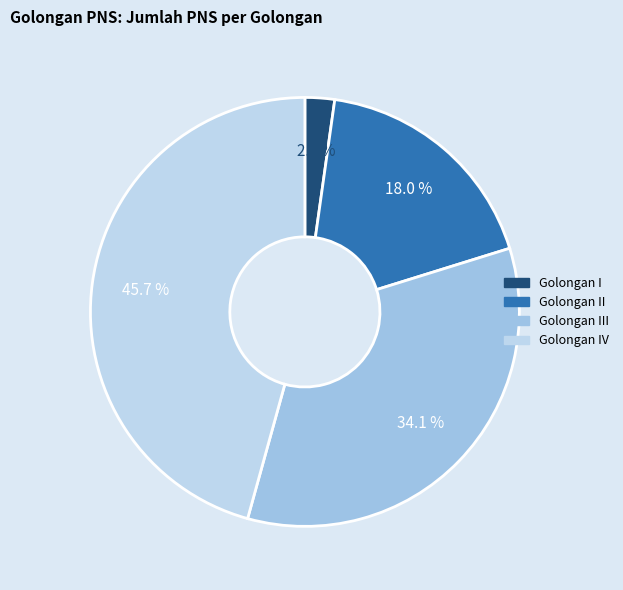

Is there a majority slice in this chart?

No